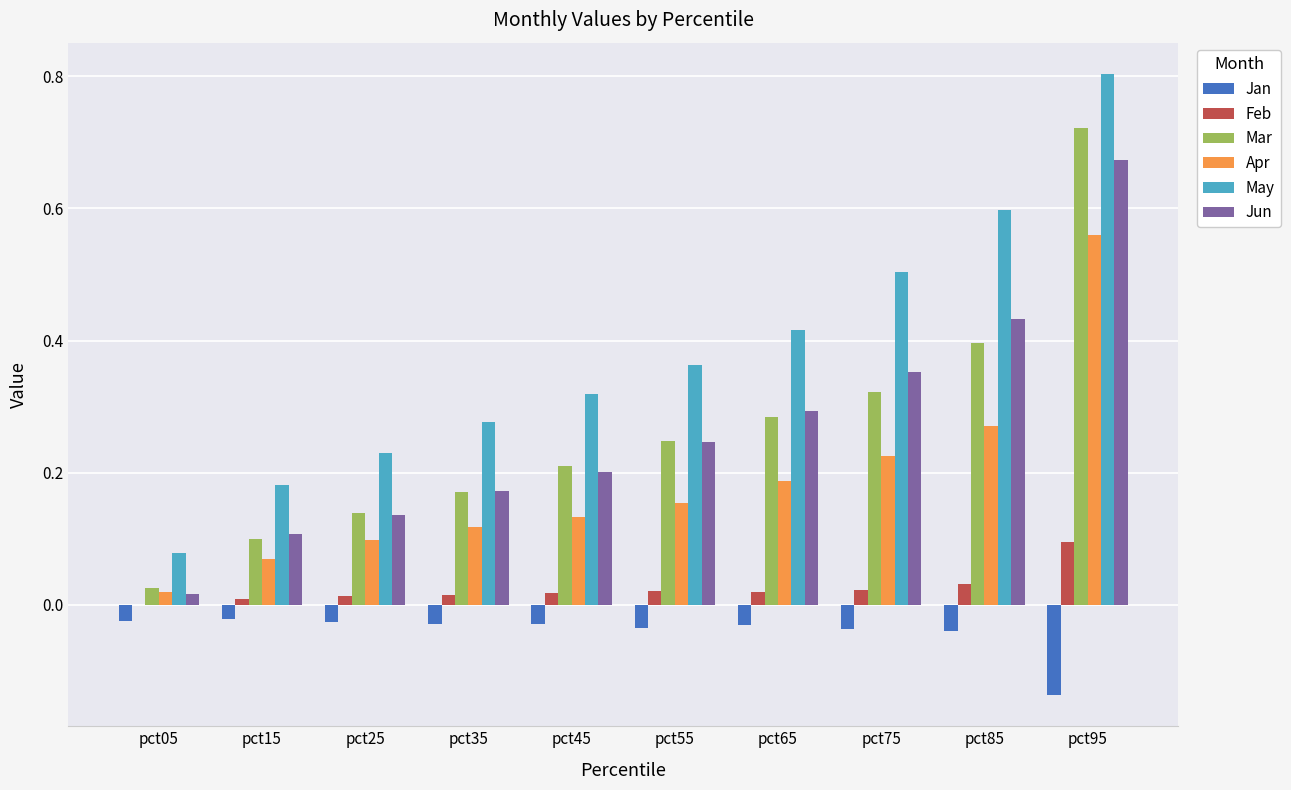

Between pct25 and pct85, which series saw the biggest shift?

May